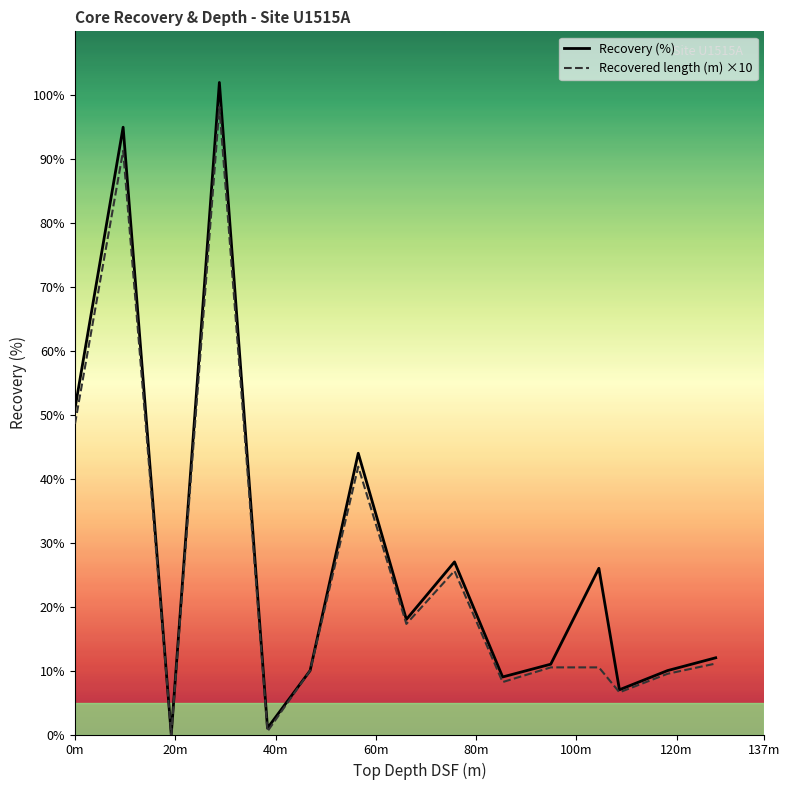

What is the sum of all Recovered length (m) ×10 values?

389.8